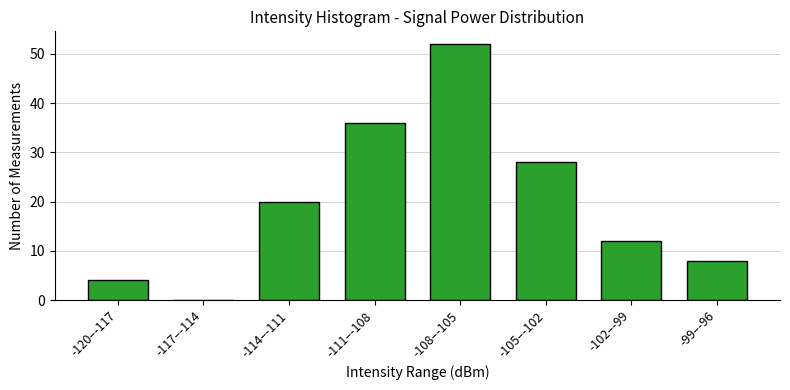

Reading left to right, extract all data points from this chart.

-120–-117=4	-117–-114=0	-114–-111=20	-111–-108=36	-108–-105=52	-105–-102=28	-102–-99=12	-99–-96=8